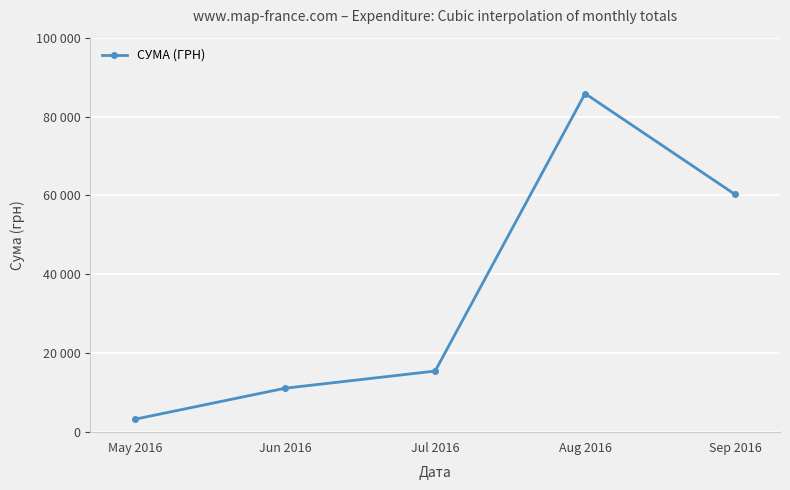

Reading left to right, list all the values displayed in this chart.

3303.3	11144.0	15489.4	85831.8	60270.4